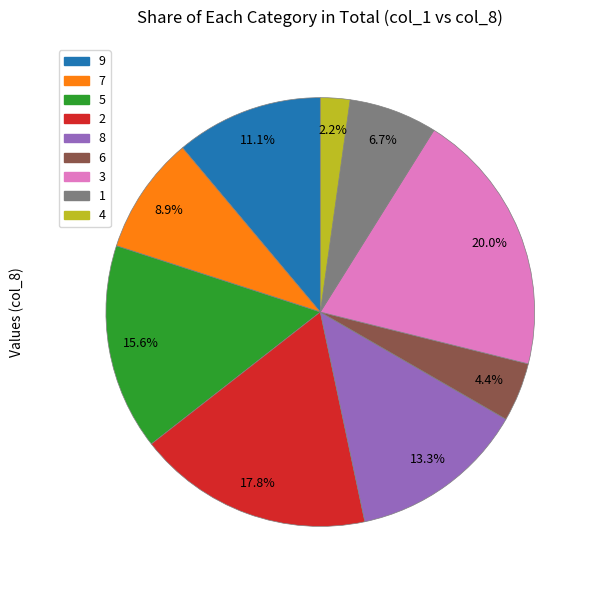

True or false: 9 accounts for 11% of the total.

True